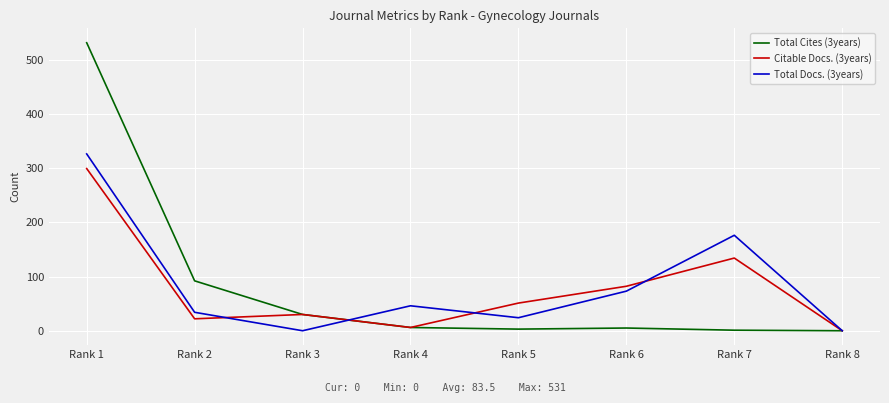

At which label does Total Cites (3years) first exceed 6?

Rank 1